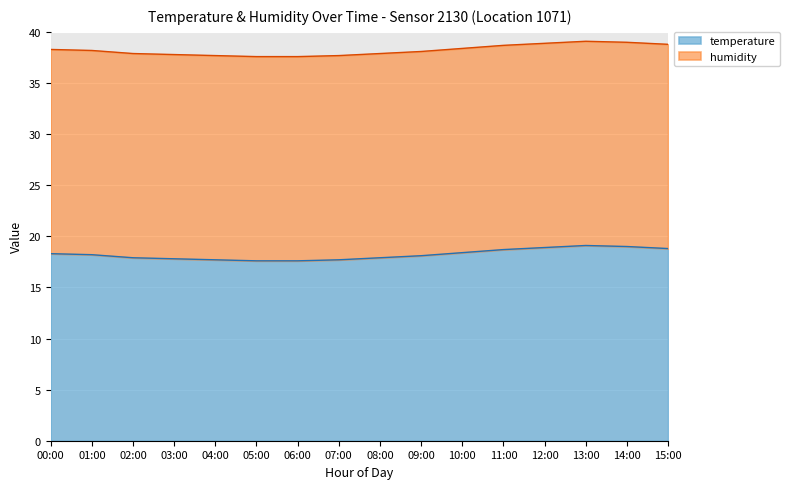

What is the value of the 10th point from the left?

18.1